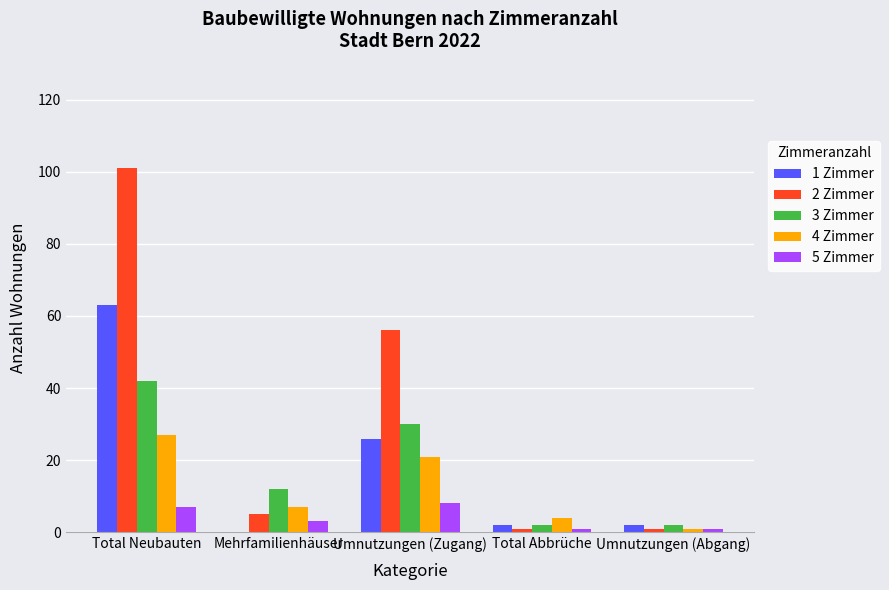

At which category is the sum across all series the highest?

Total Neubauten